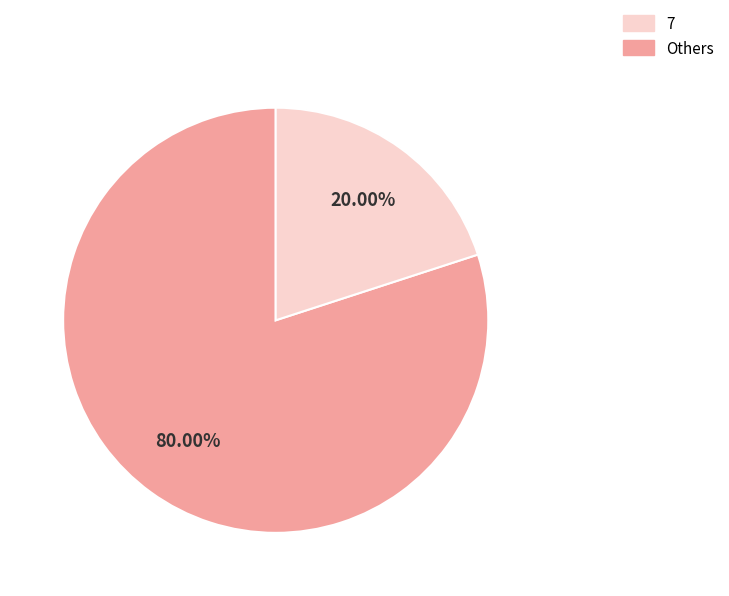

Is there any slice that represents more than half of the pie?

Yes